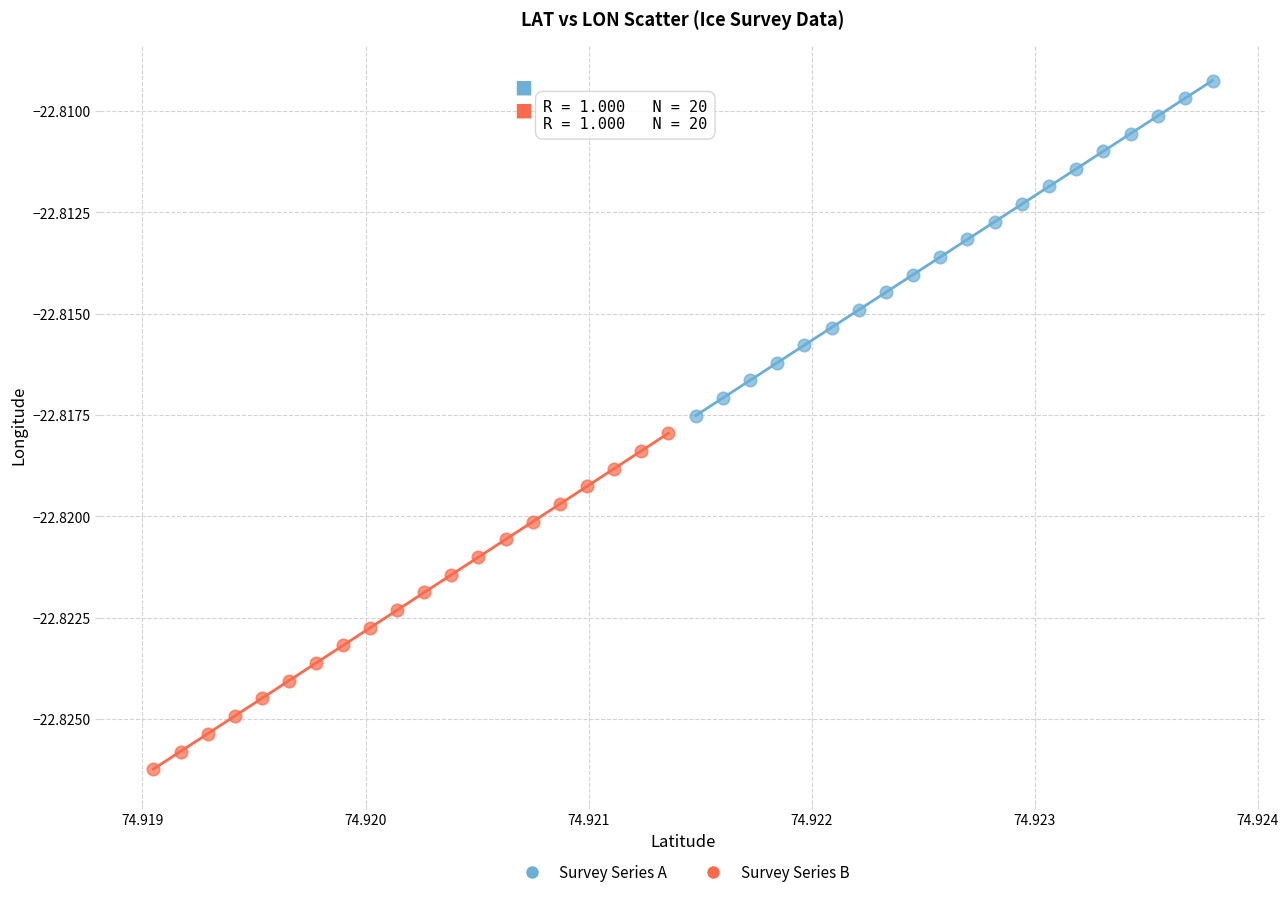

Which series reaches the minimum Y coordinate?

Survey Series B